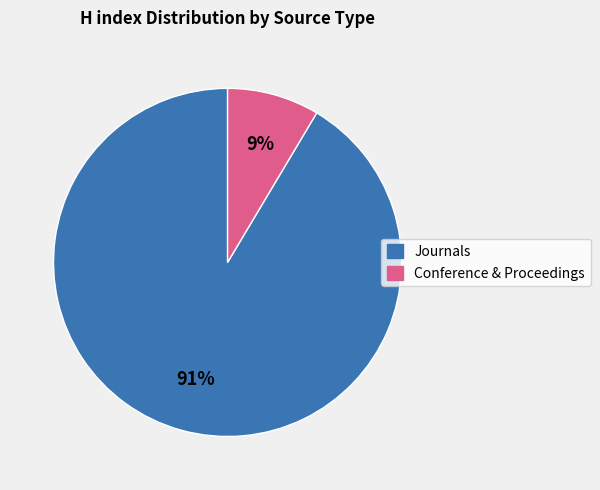

Is there a majority slice in this chart?

Yes